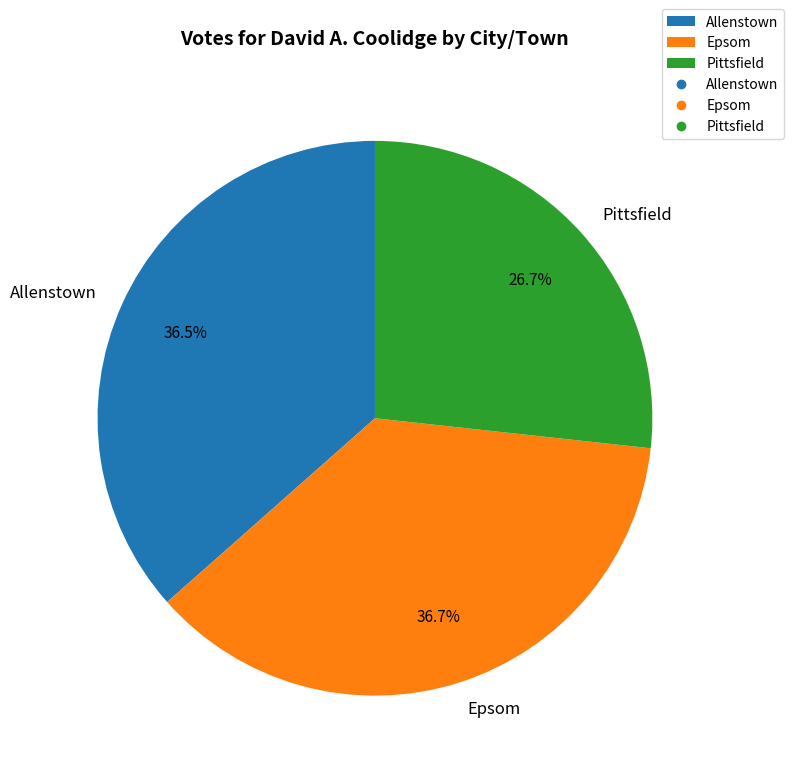

What percentage is NOT represented by Pittsfield?

73.3%